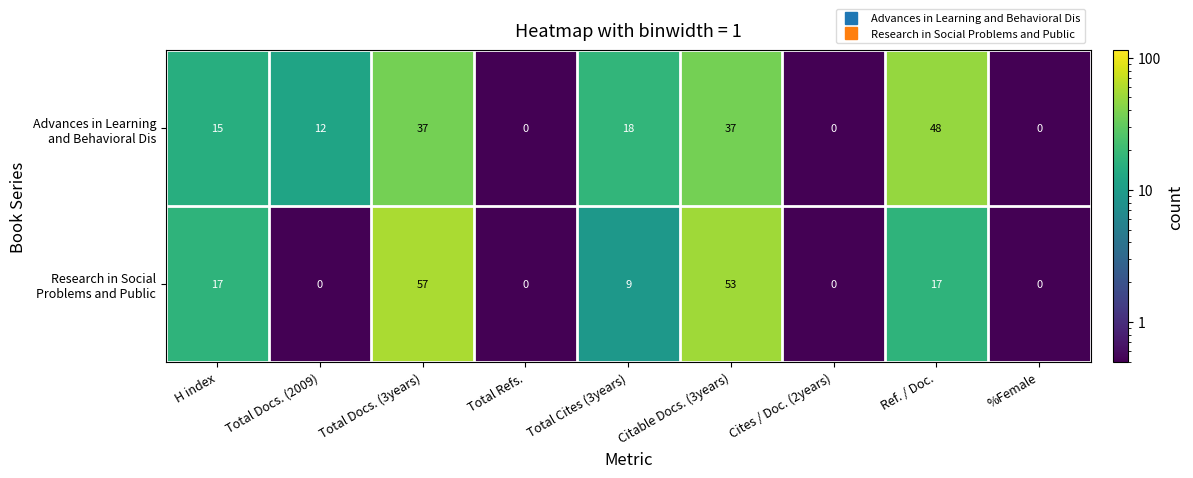

What is the total value across all series at Cites / Doc. (2years)?

0